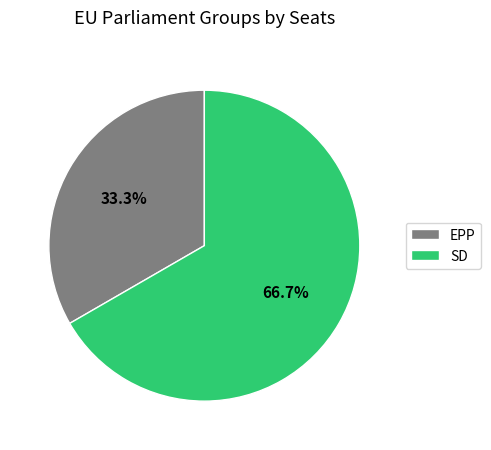

To the nearest percent, what is the average slice percentage?

50%